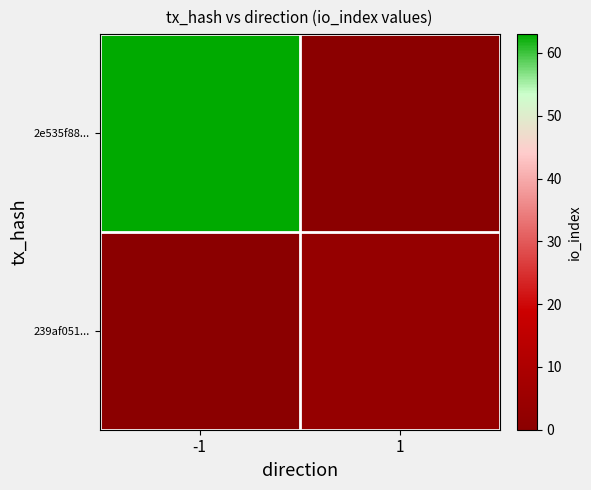

Reading left to right, extract all data points from this chart.

2e535f88...: -1=63	1=0
239af051...: -1=0	1=3